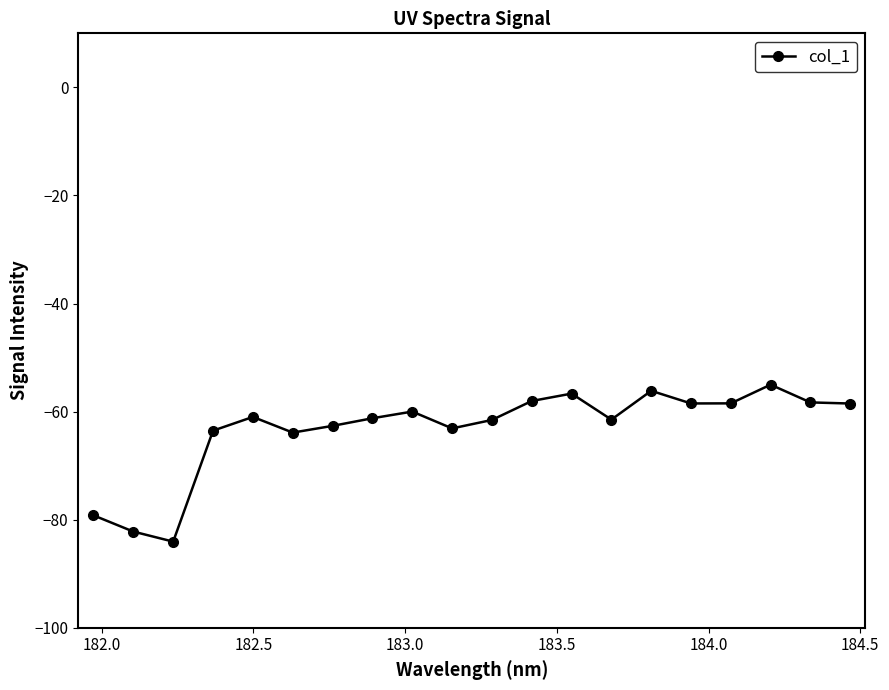

What is the minimum value shown in the chart?

-84.1